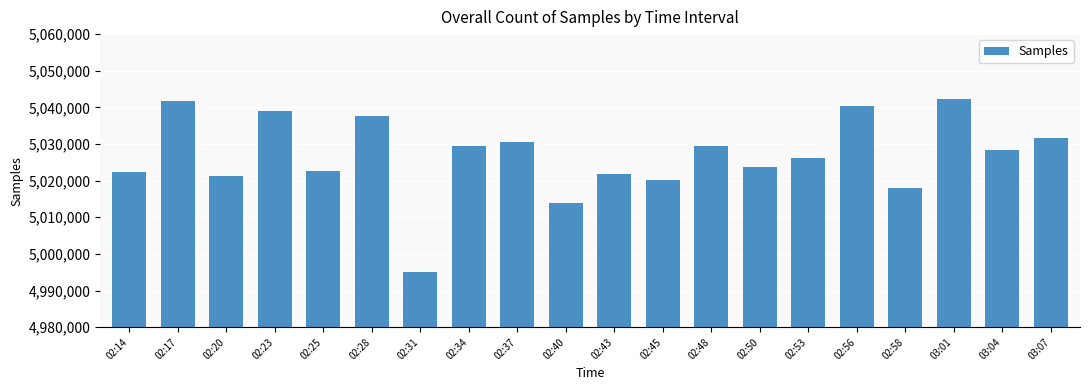

What is the label of the 10th bar from the right?

02:43